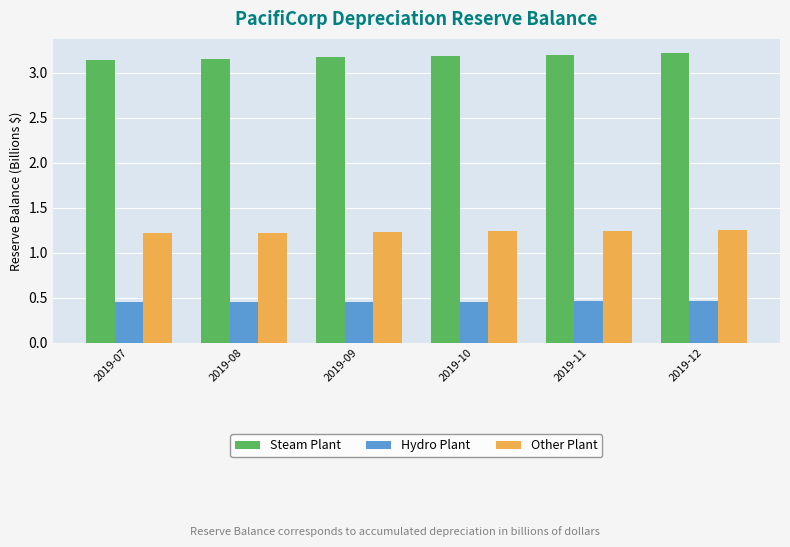

What is the difference between the highest and lowest values at 2019-11?

2.7